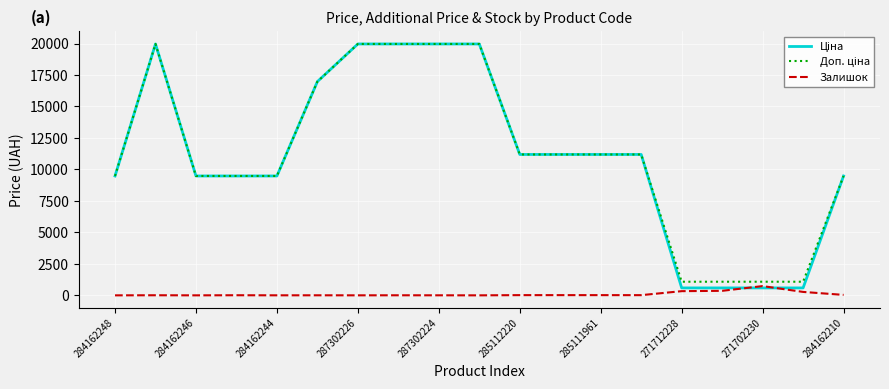

What is the greatest value displayed?

19964.2